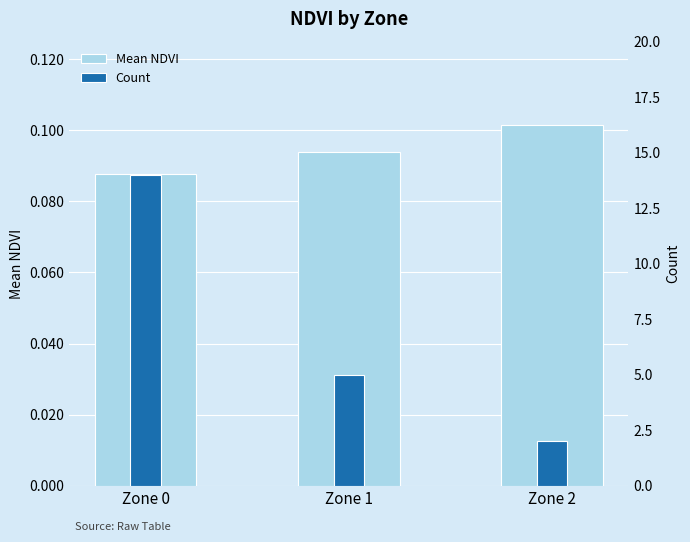

What is the average value of the Count series?

7.0